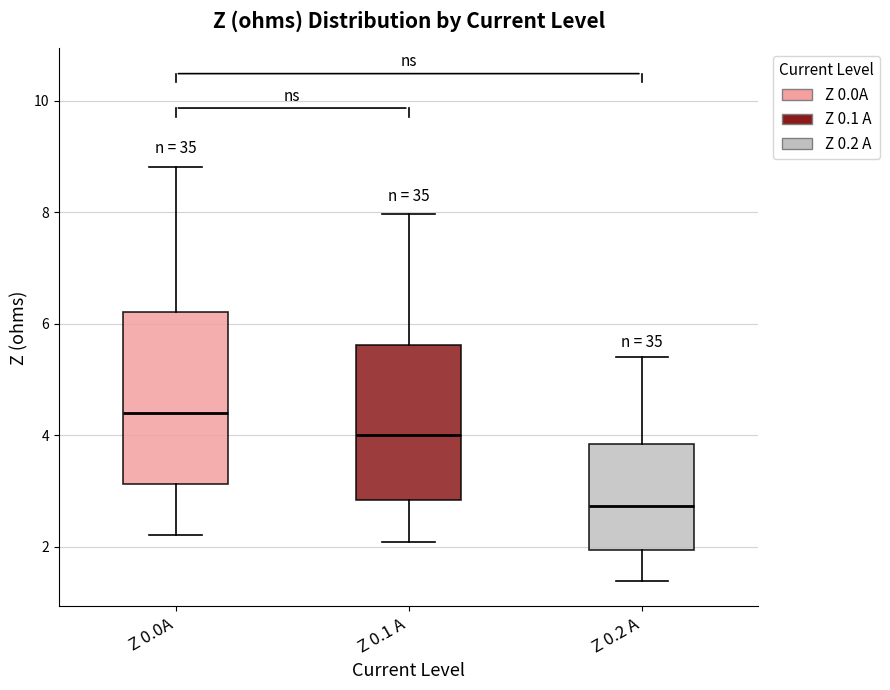

Where is the upper edge of the box for Z 0.1 A on the y-axis? The values are not printed on the chart, so give them approximately, as read against the axis.

5.6